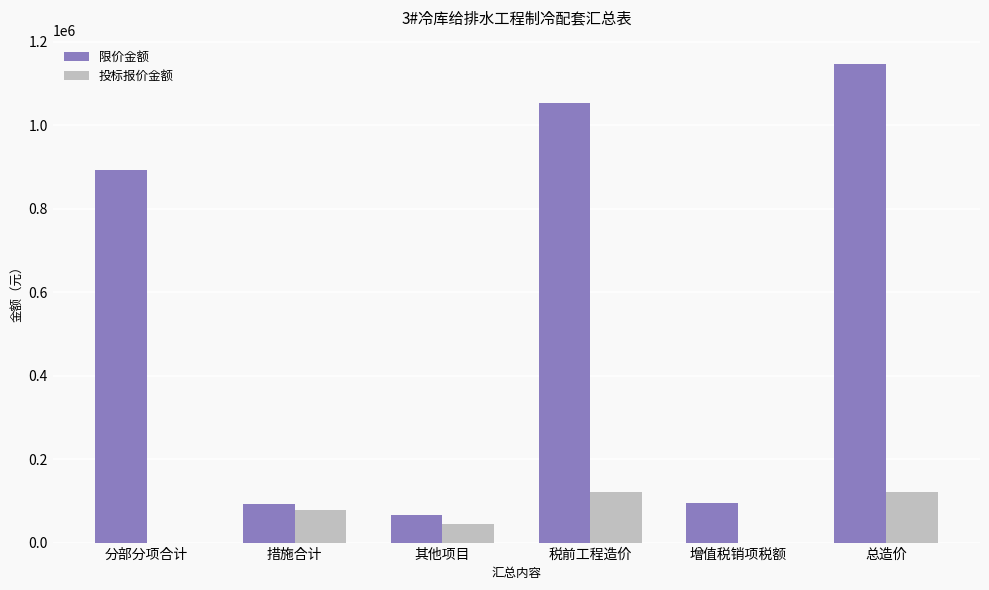

What is the sum of all 限价金额 values?

3347189.3